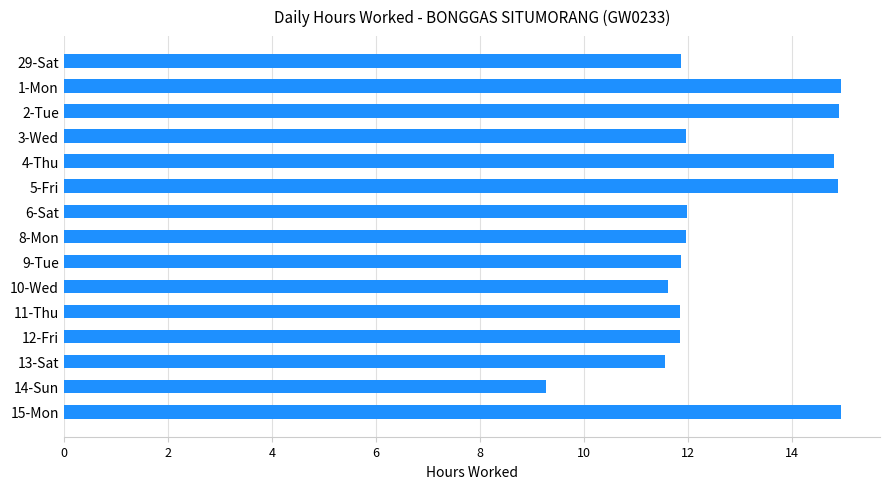

What is the smallest value displayed?

9.3